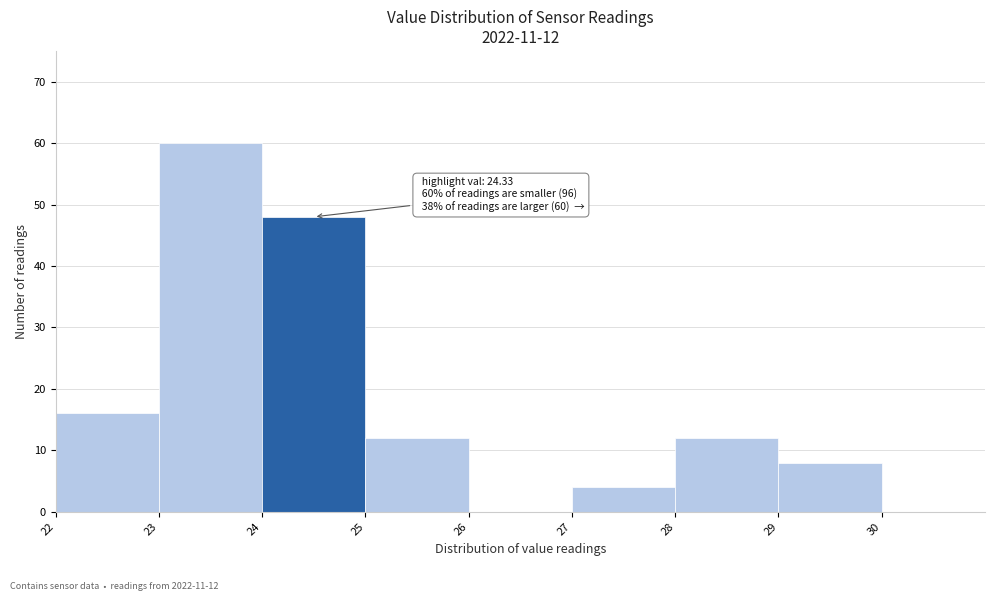

Over which range of the x-axis is the bar tallest?

23 to 24